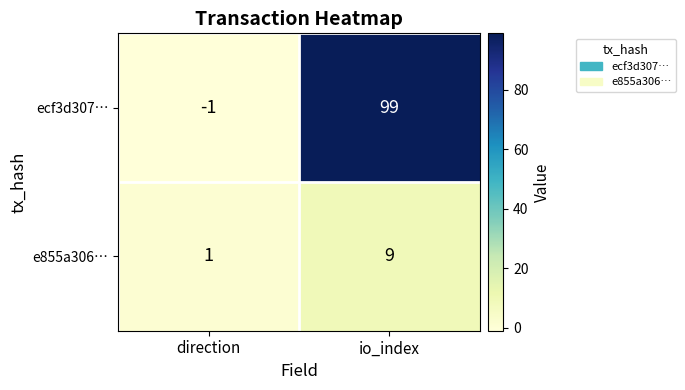

At which category is the sum across all series the highest?

io_index